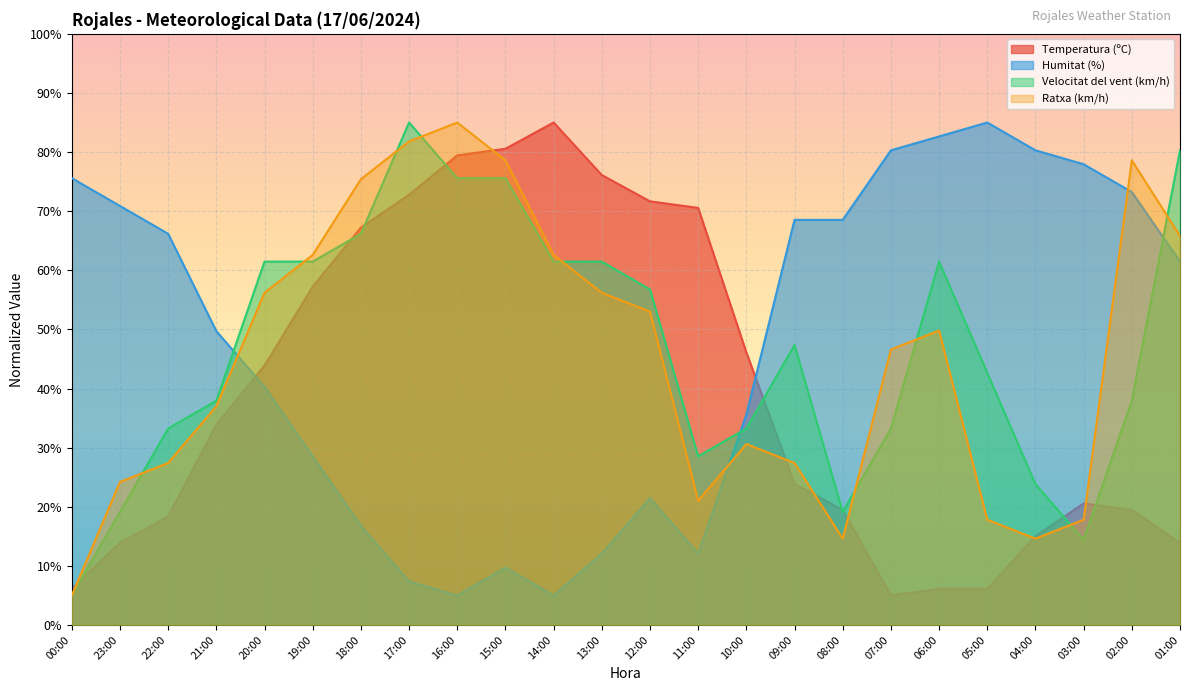

Reading right to left, what are all the values shown in this chart?

Temperatura (ºC): 01:00=13.9	02:00=19.4	03:00=20.6	04:00=15.0	05:00=6.1	06:00=6.1	07:00=5.0	08:00=19.4	09:00=23.9	10:00=46.1	11:00=70.6	12:00=71.7	13:00=76.1	14:00=85.0	15:00=80.6	16:00=79.4	17:00=72.8	18:00=67.2	19:00=57.2	20:00=43.9	21:00=33.9	22:00=18.3	23:00=13.9	00:00=6.1
Humitat (%): 01:00=61.5	02:00=73.2	03:00=77.9	04:00=80.3	05:00=85.0	06:00=82.6	07:00=80.3	08:00=68.5	09:00=68.5	10:00=35.6	11:00=12.1	12:00=21.5	13:00=12.1	14:00=5.0	15:00=9.7	16:00=5.0	17:00=7.4	18:00=16.8	19:00=28.5	20:00=40.3	21:00=49.7	22:00=66.2	23:00=70.9	00:00=75.6
Velocitat del vent (km/h): 01:00=80.3	02:00=37.9	03:00=14.4	04:00=23.8	05:00=42.6	06:00=61.5	07:00=33.2	08:00=19.1	09:00=47.4	10:00=33.2	11:00=28.5	12:00=56.8	13:00=61.5	14:00=61.5	15:00=75.6	16:00=75.6	17:00=85.0	18:00=66.2	19:00=61.5	20:00=61.5	21:00=37.9	22:00=33.2	23:00=19.1	00:00=5.0
Ratxa (km/h): 01:00=65.8	02:00=78.6	03:00=17.8	04:00=14.6	05:00=17.8	06:00=49.8	07:00=46.6	08:00=14.6	09:00=27.4	10:00=30.6	11:00=21.0	12:00=53.0	13:00=56.2	14:00=62.6	15:00=78.6	16:00=85.0	17:00=81.8	18:00=75.4	19:00=62.6	20:00=56.2	21:00=37.0	22:00=27.4	23:00=24.2	00:00=5.0